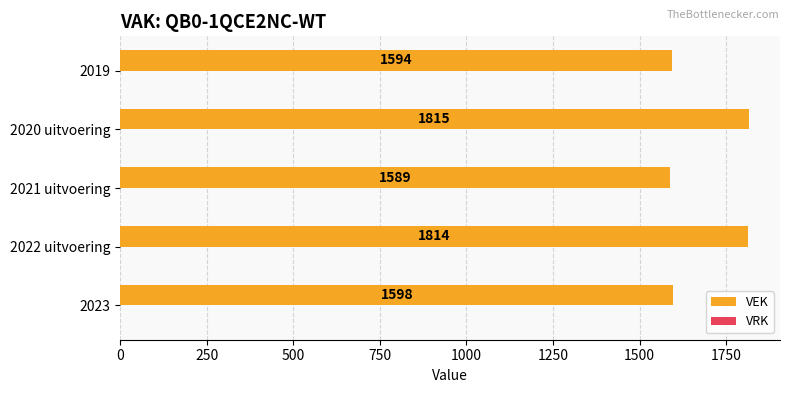

Rank the categories by value from highest to lowest.

2020 uitvoering, 2022 uitvoering, 2023, 2019, 2021 uitvoering